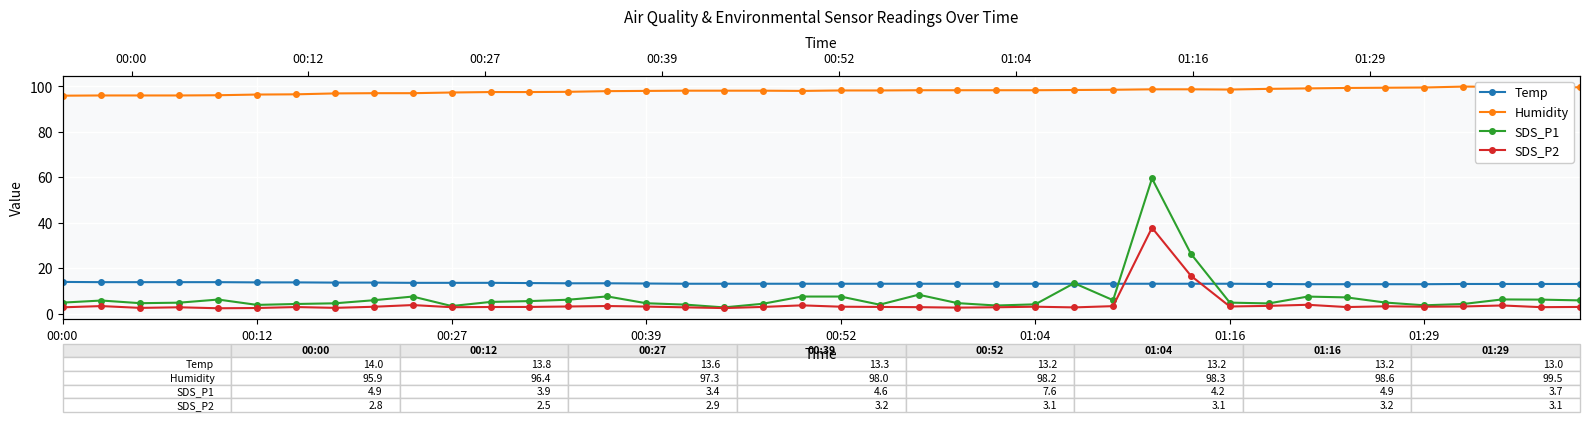

How many data points in Temp are above 13?

36